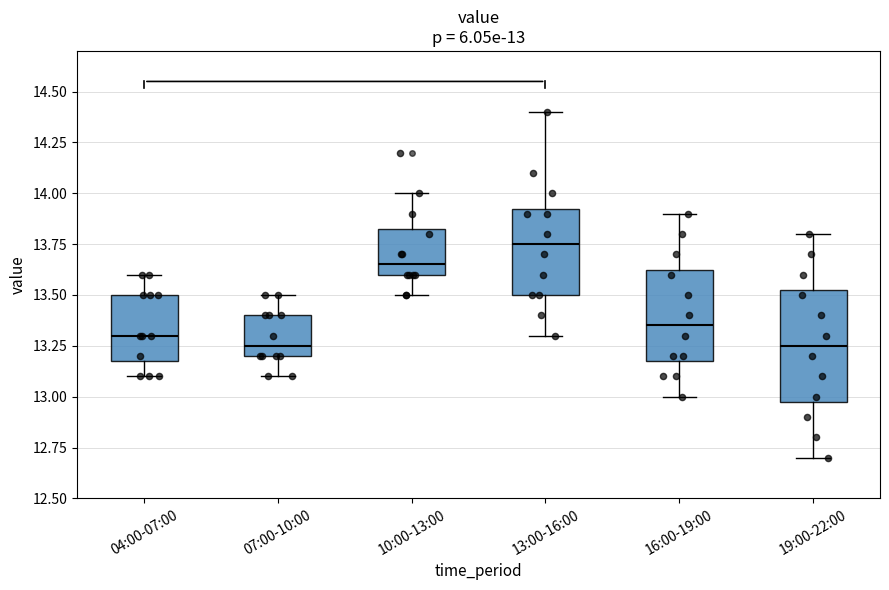

Comparing the boxes themselves (not the whiskers), which one is the tallest?

19:00-22:00